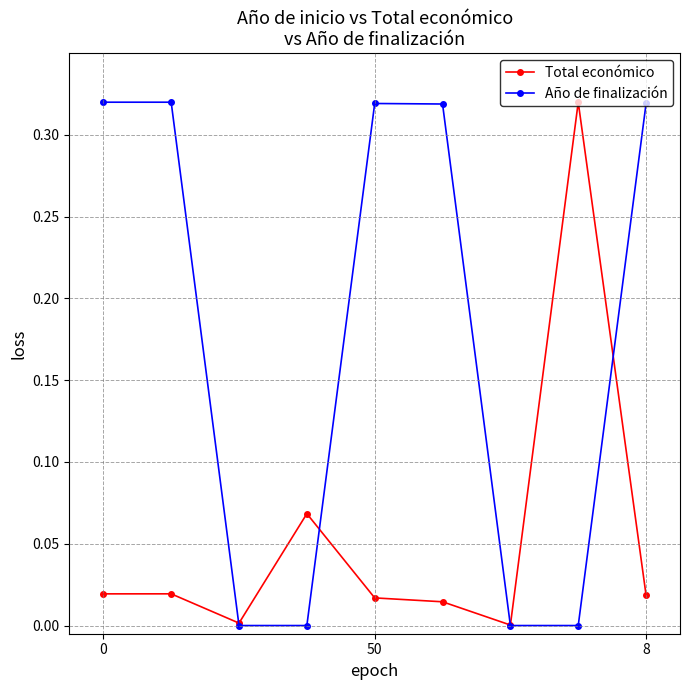

Which series has the largest total across all categories?

Año de finalización